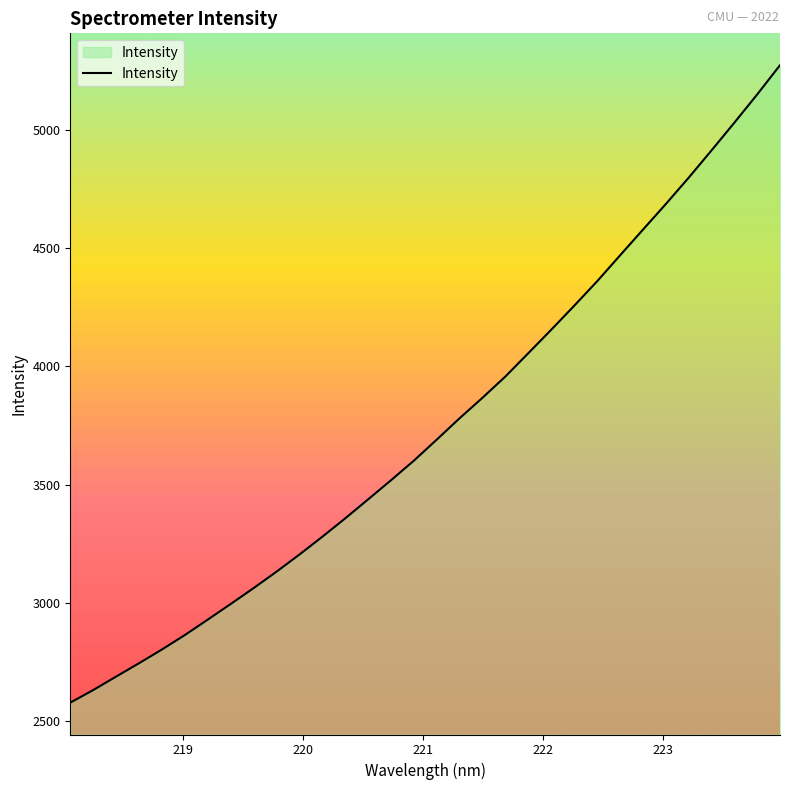

What is the smallest value displayed?

2577.9